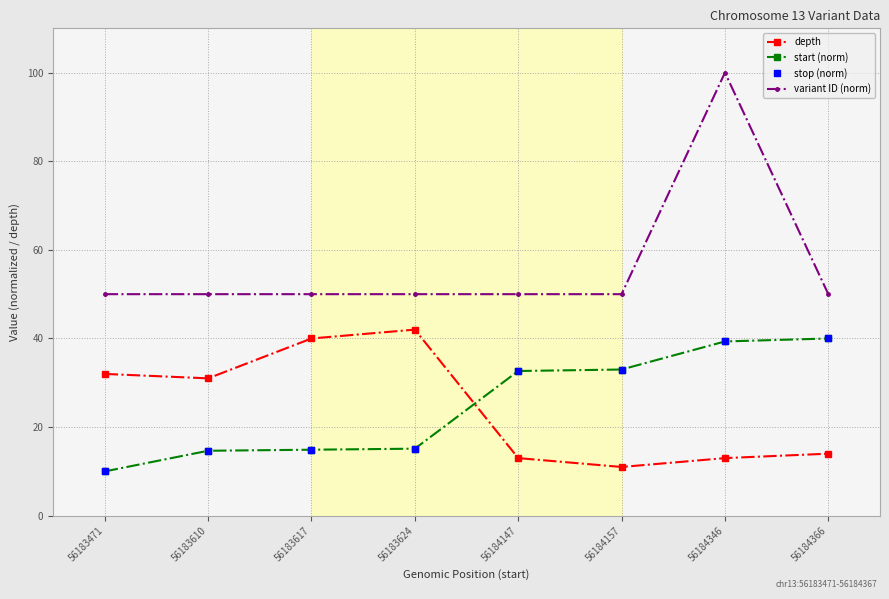

Which series changed the most between 56184147 and 56184157?

depth